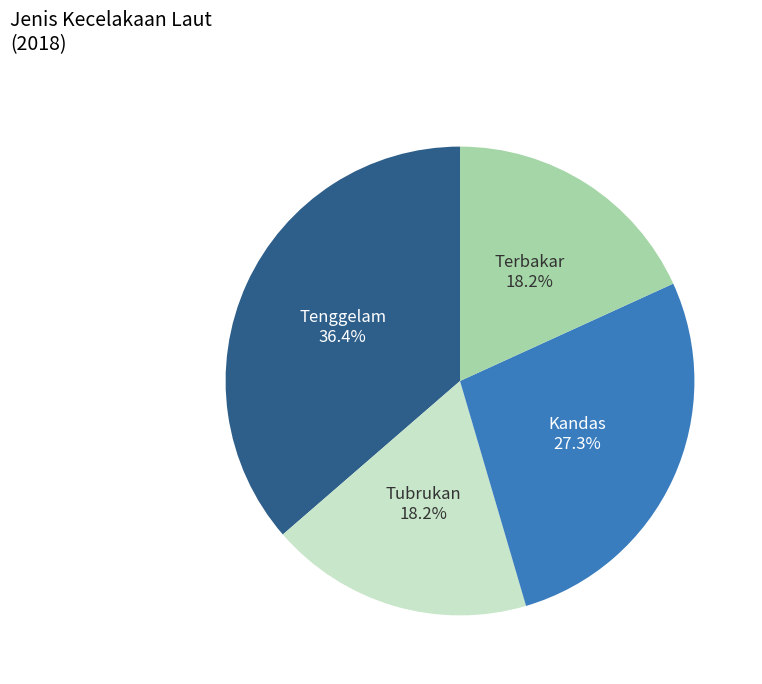

Is there any slice that represents more than half of the pie?

No